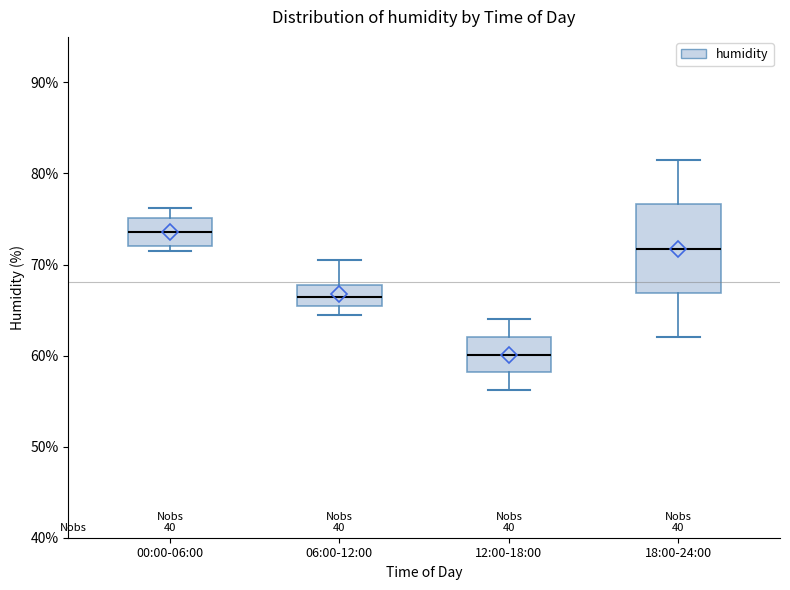

Reading left to right, transcribe this box plot: for each box, give where its median line is, the range the box spans, and where its two whiskers end, as read against the y-axis. The values are not printed on the chart, so give them approximately, as read against the axis.

00:00-06:00: median 74, box 72 to 75, whiskers 71 to 76
06:00-12:00: median 66, box 65 to 68, whiskers 65 (just below the box's lower edge) to 71
12:00-18:00: median 60, box 58 to 62, whiskers 56 to 64
18:00-24:00: median 72, box 67 to 77, whiskers 62 to 82